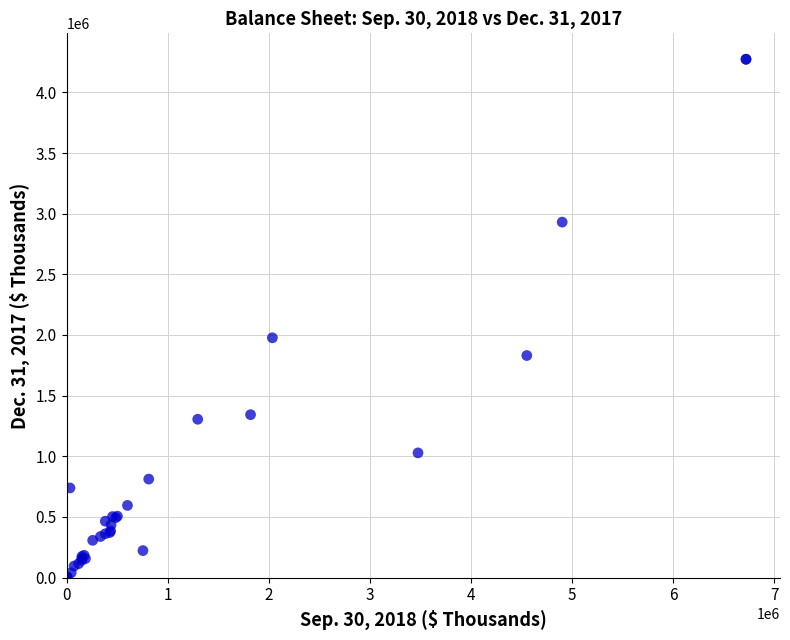

What Y value in the scatter plot is closest to 2136507?

1976649